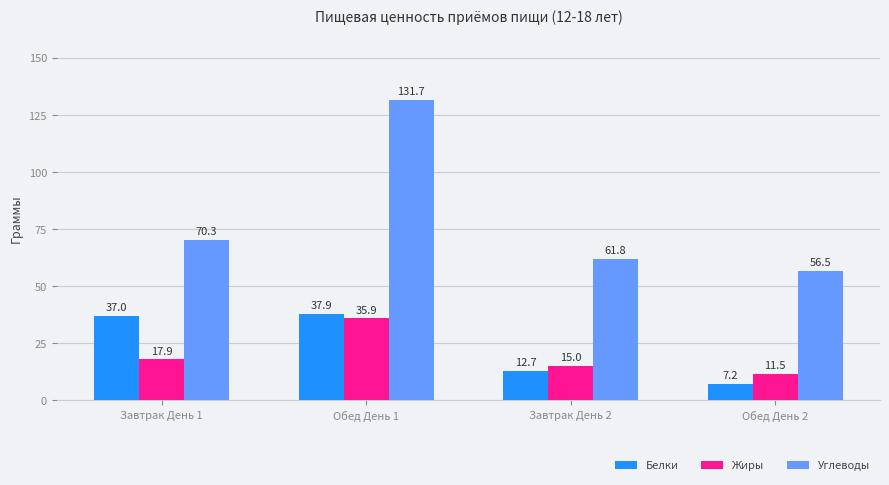

What is the sum of the Белки values at Обед День 1 and Обед День 2?

45.1